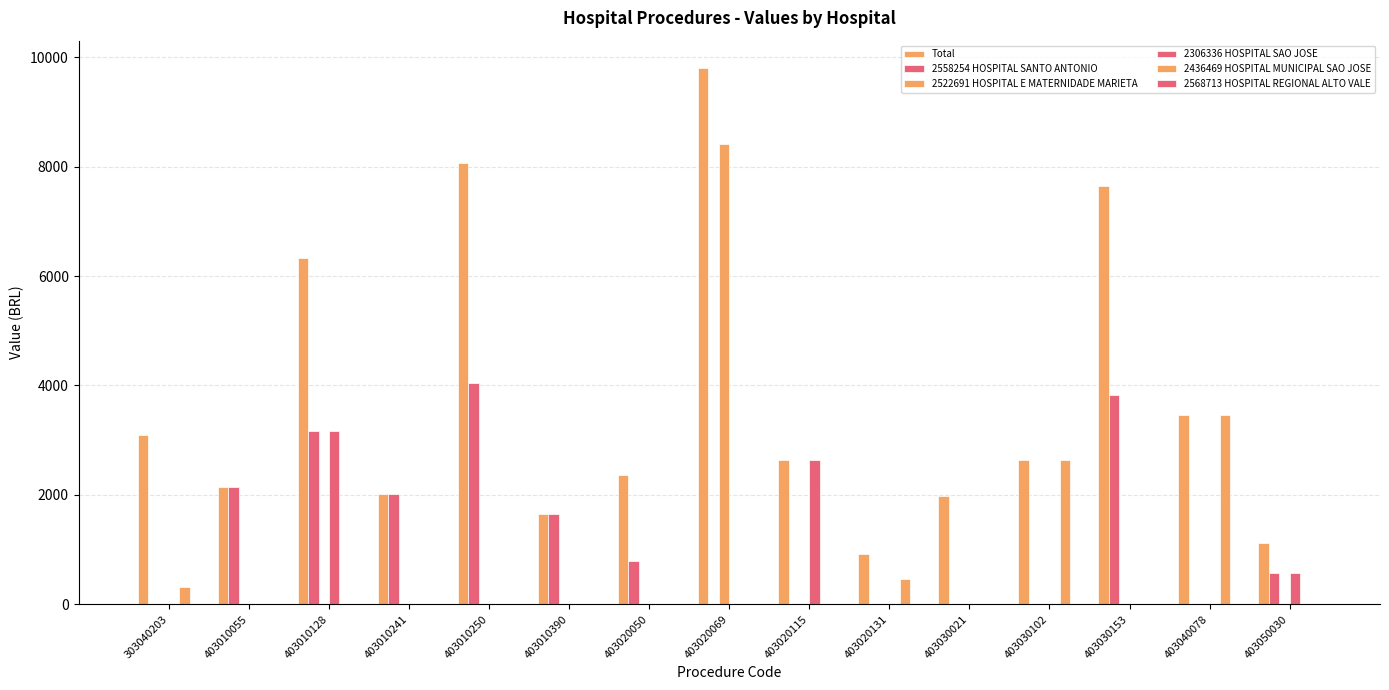

Are the bars grouped side by side (vs. stacked)?

Yes